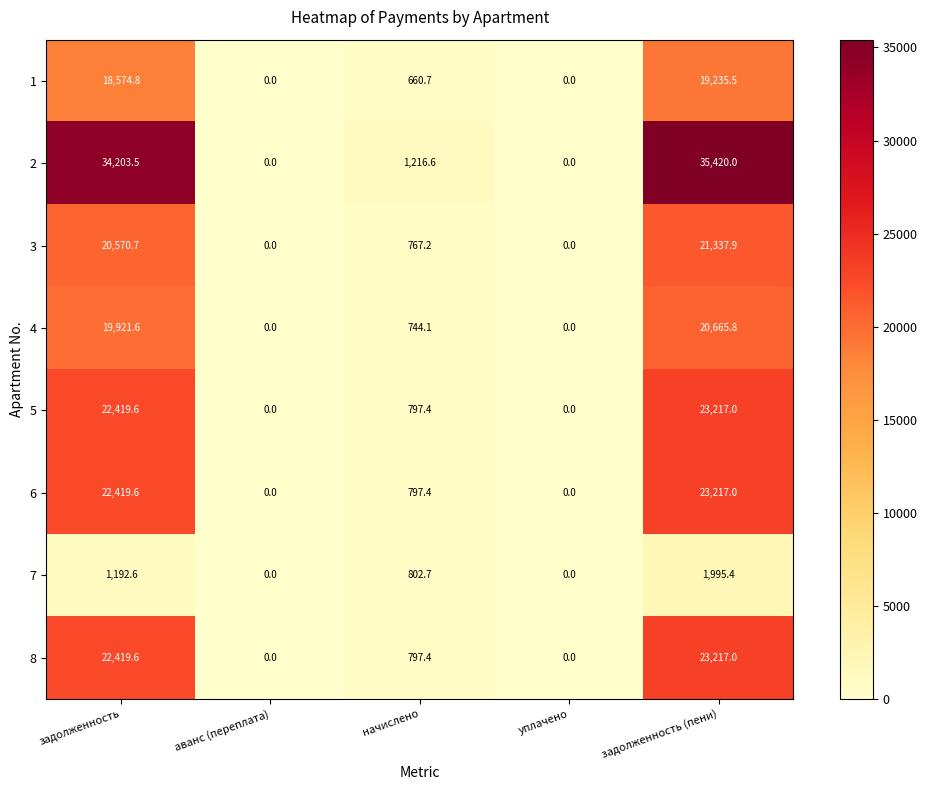

At which label does 8 first exceed 797?

задолженность